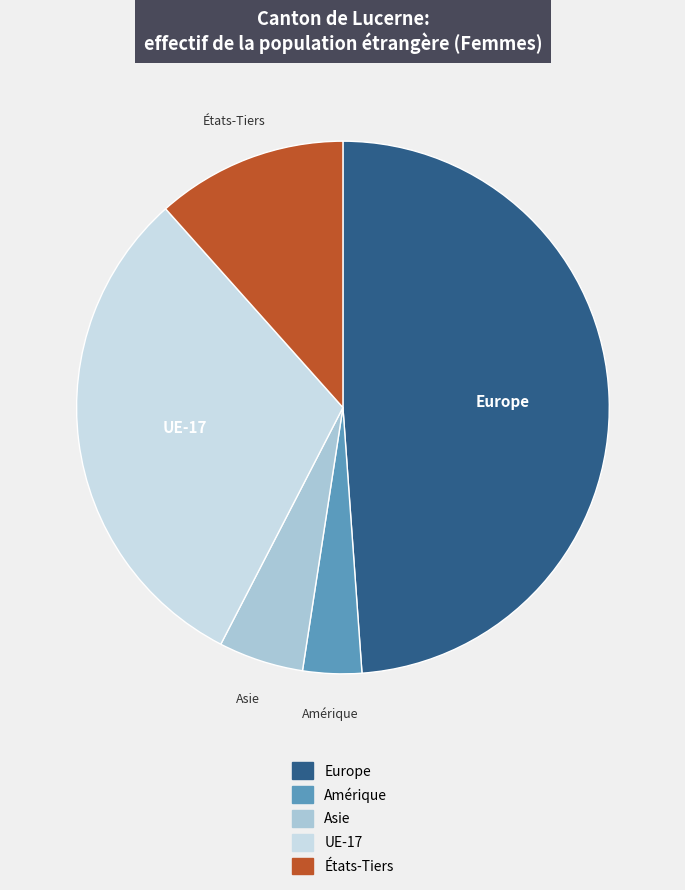

Count the number of slices in the pie.

5